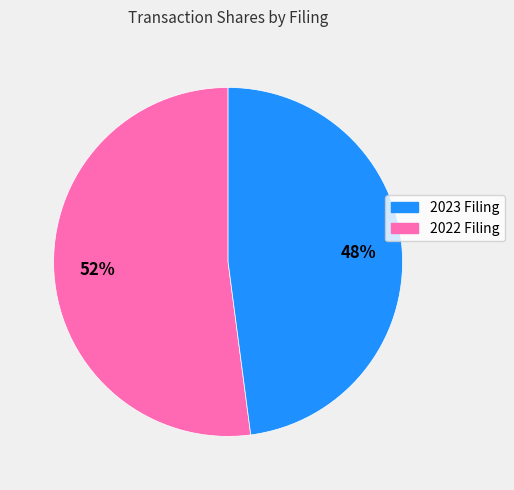

Which category has the biggest portion of the pie?

2023 Filing